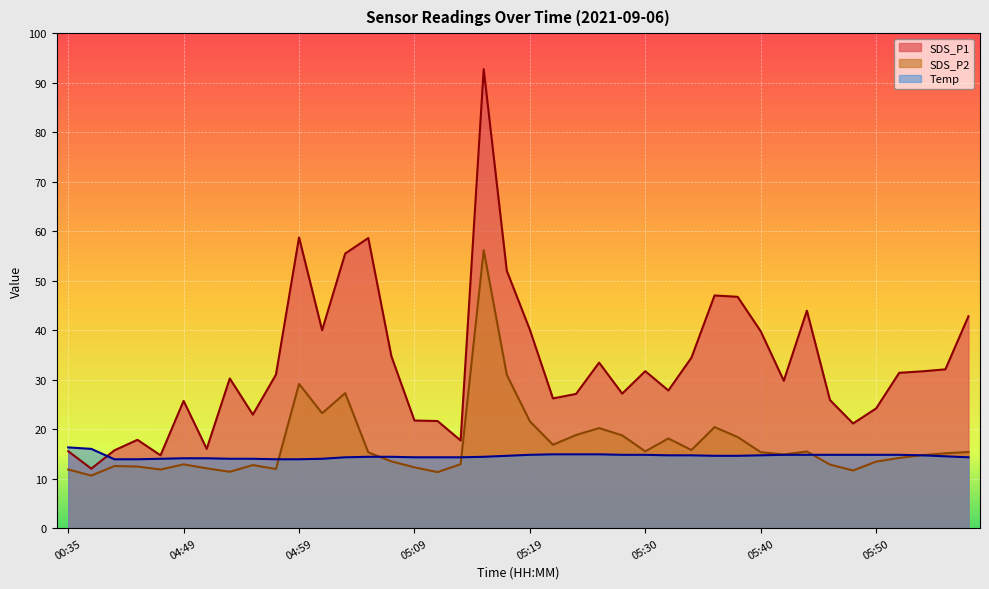

True or false: SDS_P2 and SDS_P1 intersect in this chart.

False